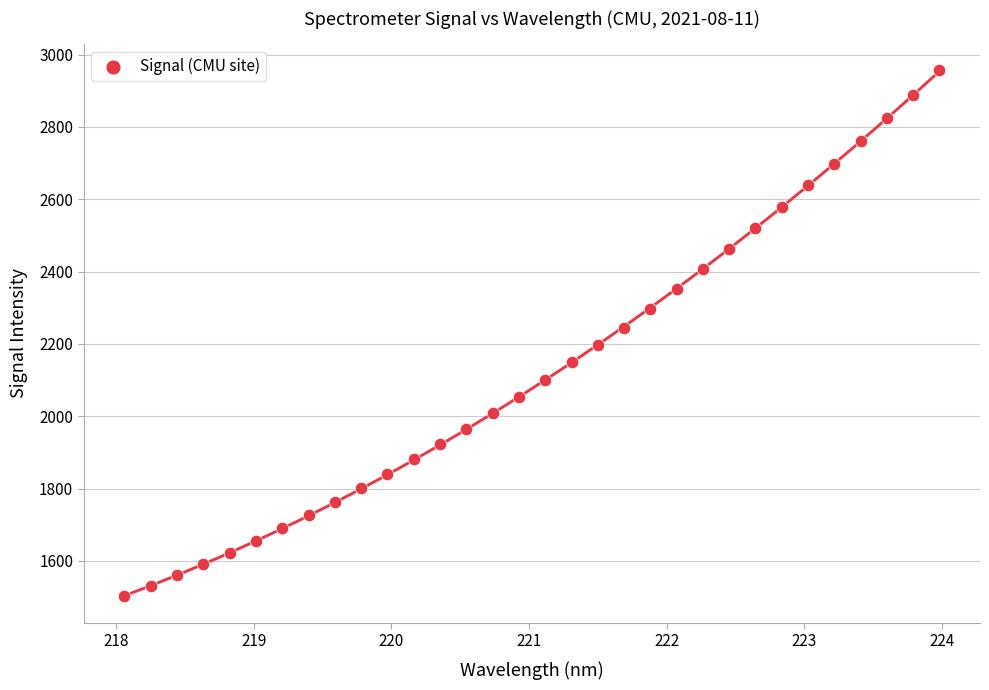

What is the range of Y values (max minus min)?

1454.5